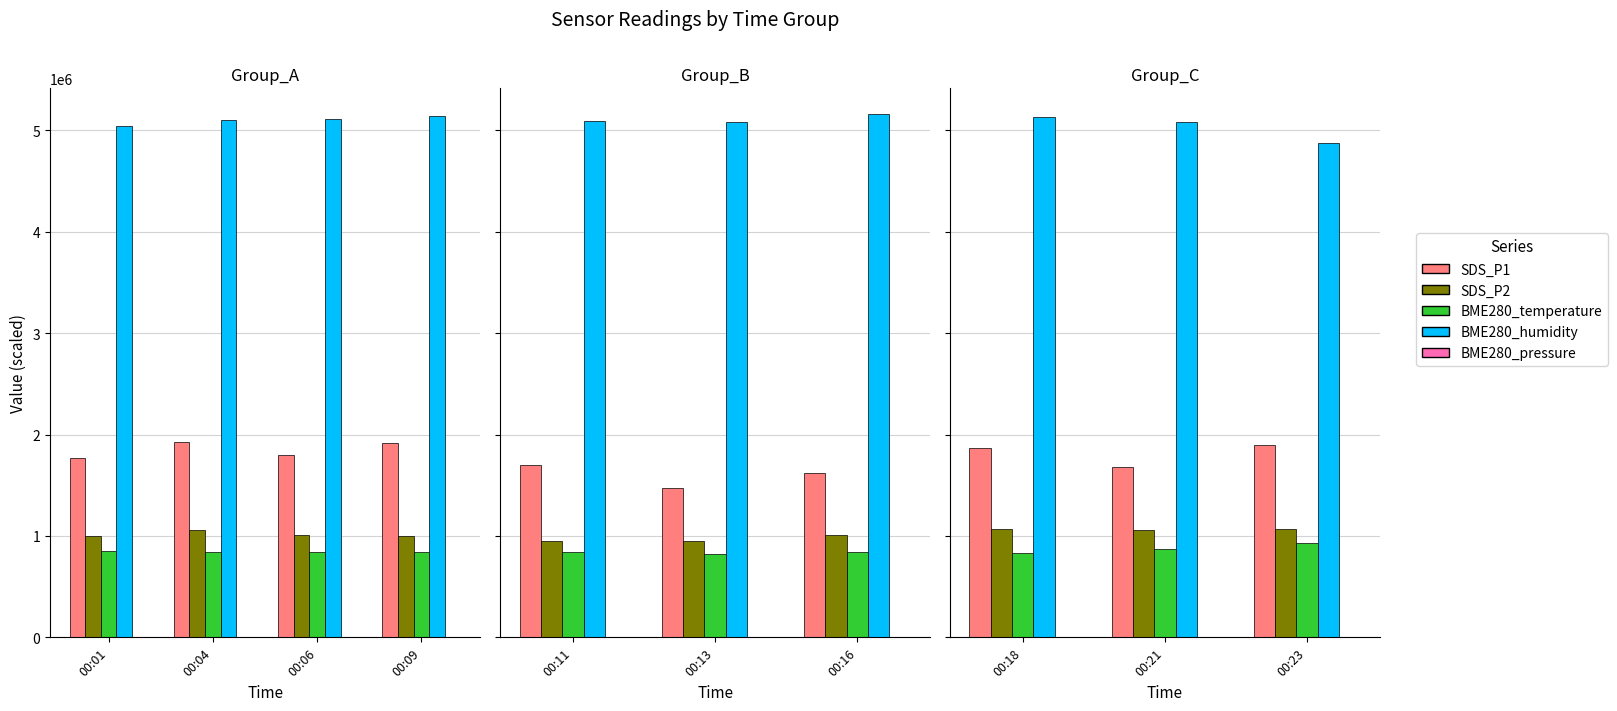

What is the approximate value of BME280_temperature at 00:18?

830000.0